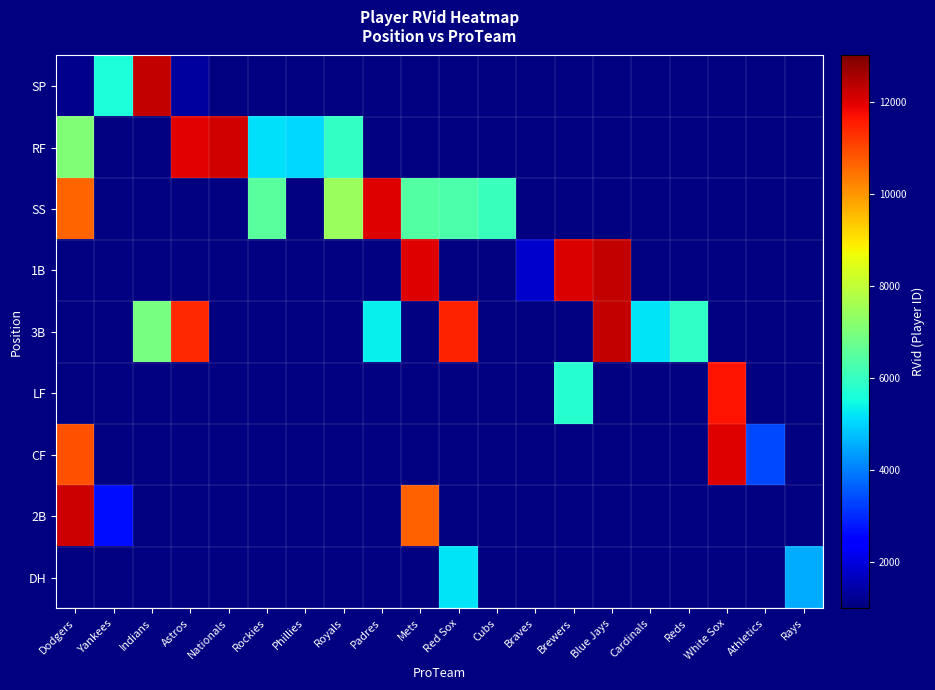

At how many categories does at least one series exceed 10967?

10